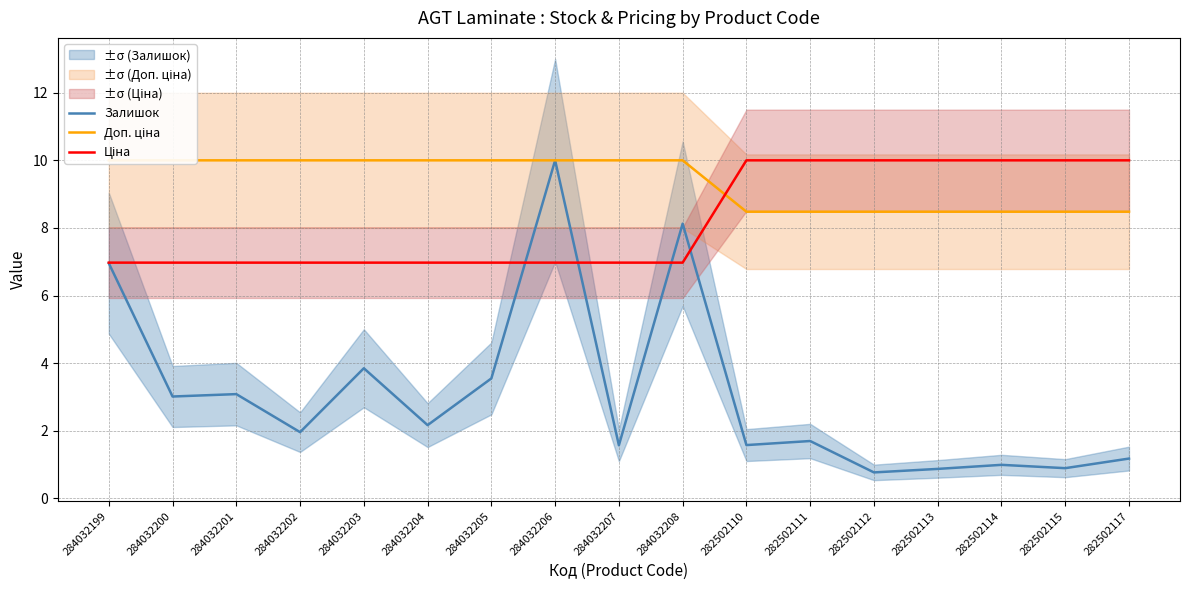

List the series in order of their peak value, highest first.

Залишок, Доп. ціна, Ціна